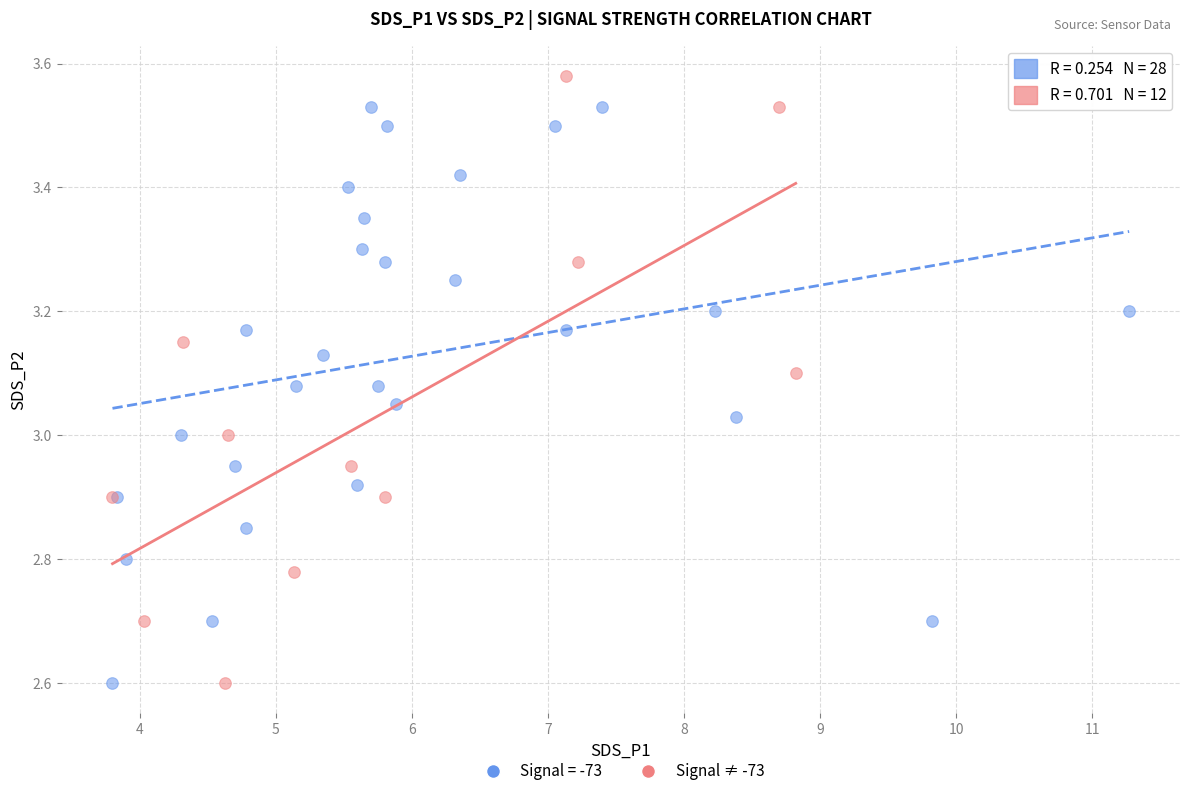

Which series reaches the maximum Y coordinate?

Signal ≠ -73